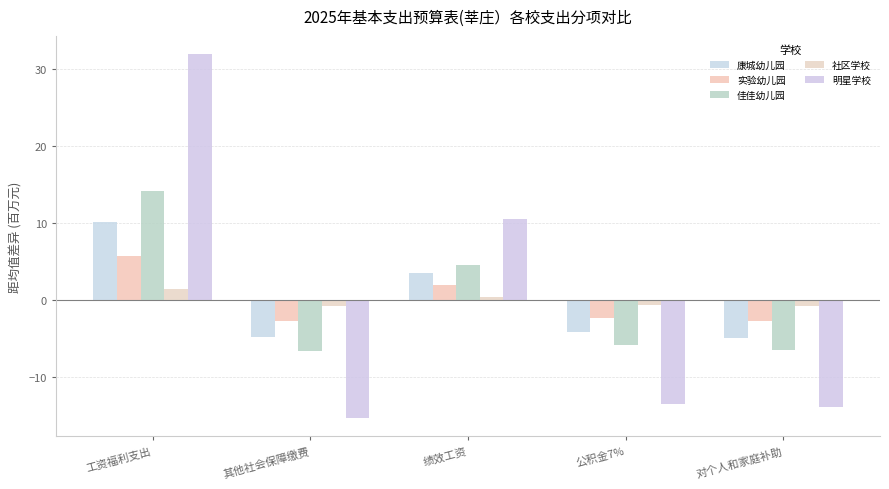

What is the label of the 5th bar from the left?

对个人和家庭补助